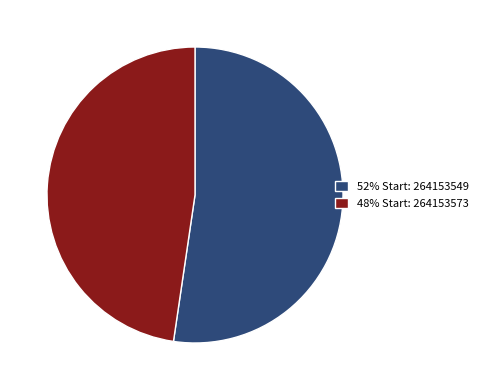

Is the sum of 48% Start: 264153573 and 52% Start: 264153549 greater than half?

Yes